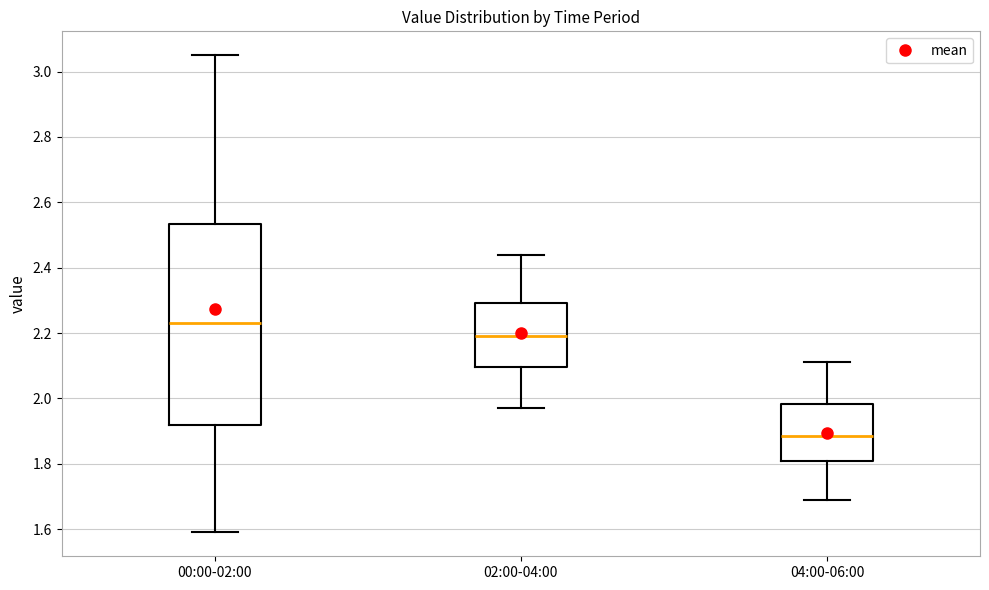

Where is the upper edge of the box for 00:00-02:00 on the y-axis? The values are not printed on the chart, so give them approximately, as read against the axis.

2.54